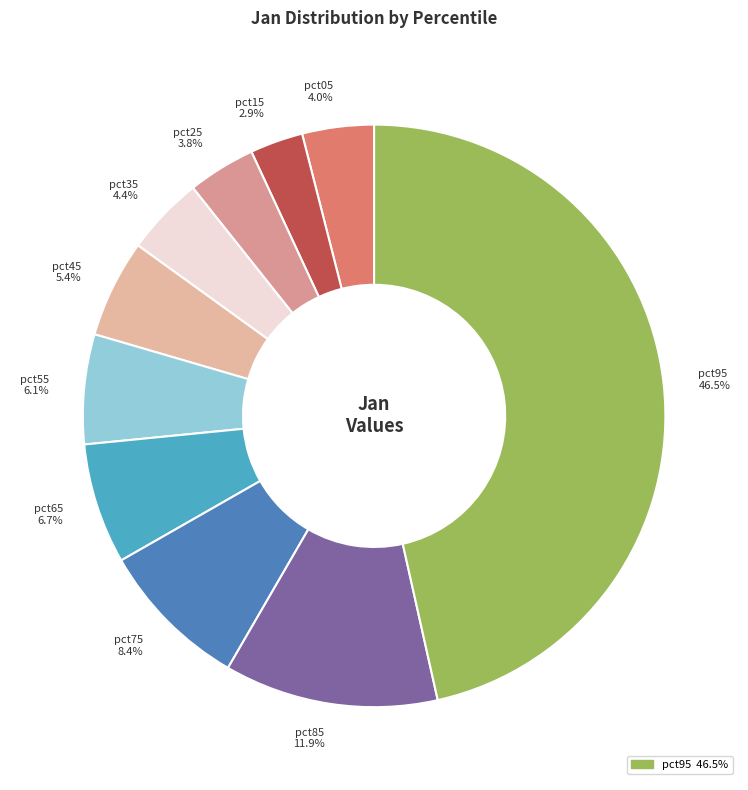

How many slices are in this pie chart?

10